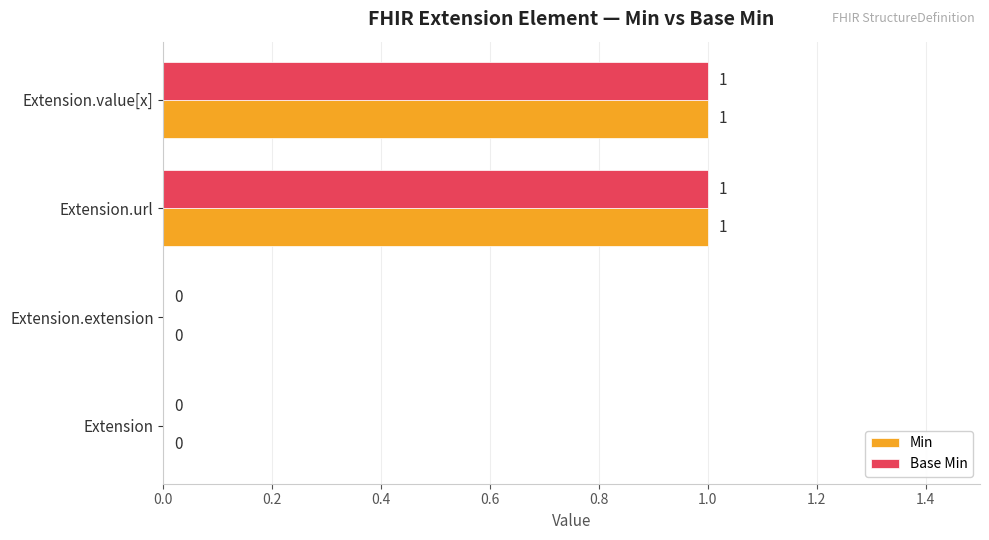

The Base Min series shows 0 at Extension.extension. True or false?

True